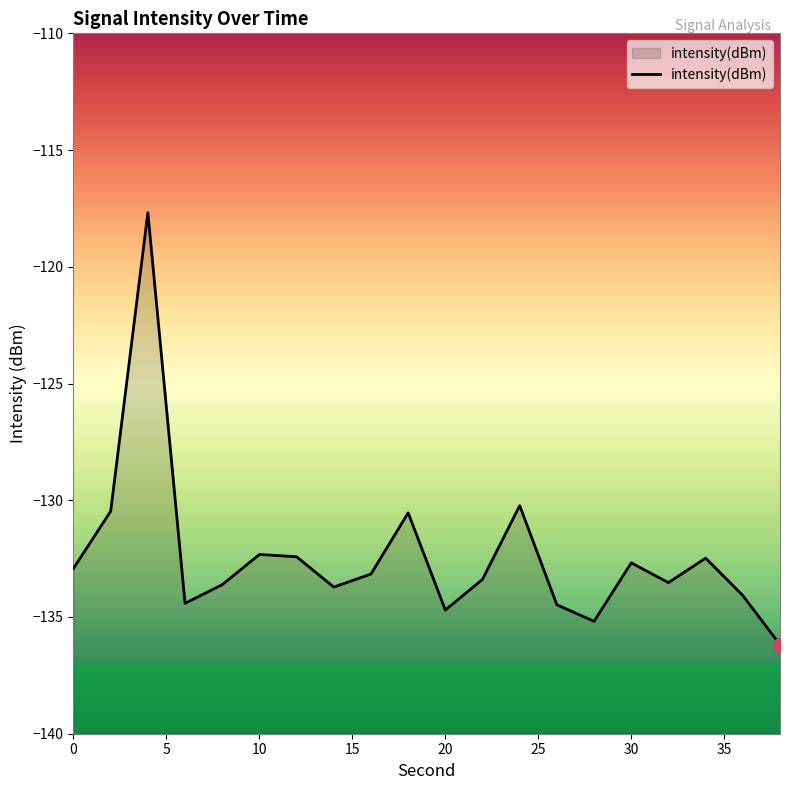

How many points are lower than both their immediate neighbors (excluding endpoints)?

5